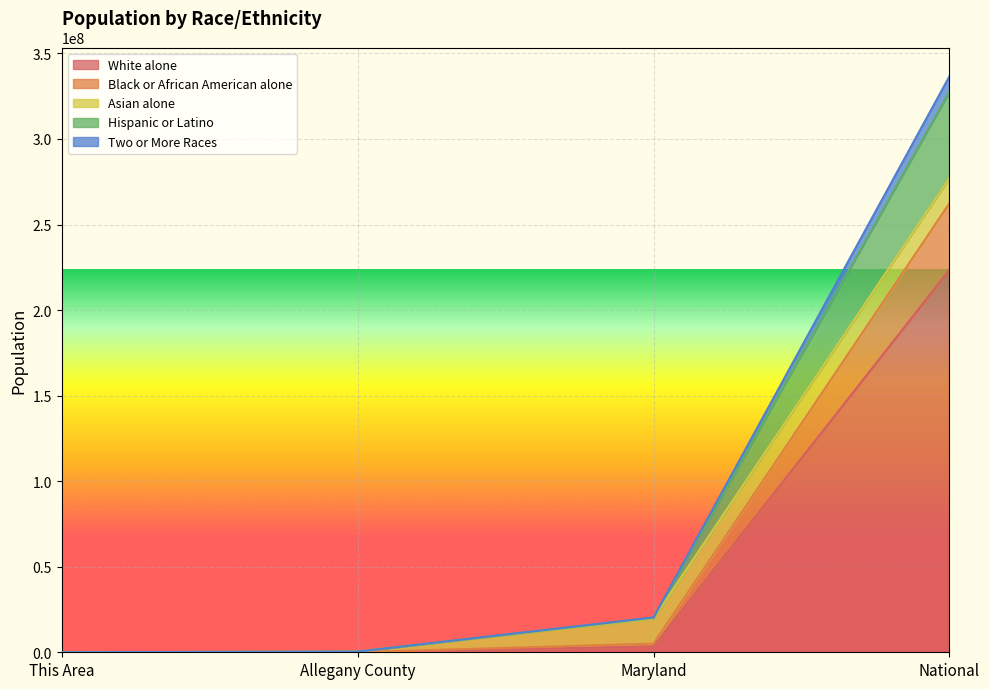

At which category is the sum across all series the highest?

National